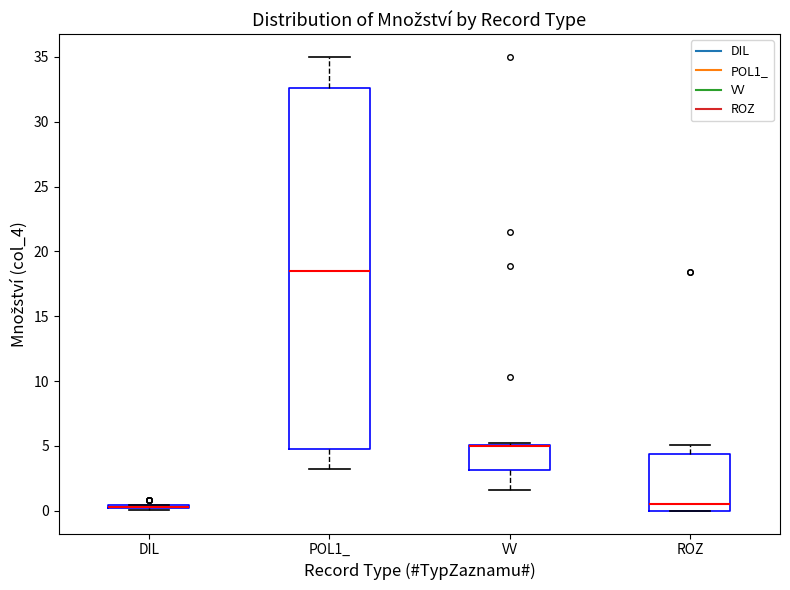

Reading left to right, read every box against the y-axis: the position of its median line, the range the box covers, and the ends of its whiskers. The values are not printed on the chart, so give them approximately, as read against the axis.

DIL: box collapsed to a line at 0.5, whiskers 0.0 to 0.5
POL1_: median 18.5, box 5.0 to 32.5, whiskers 3.5 to 35.0
VV: median 5.0 (drawn on the box's upper edge), box 3.0 to 5.0, whiskers 1.5 to 5.5
ROZ: median 0.5, box 0.0 to 4.5, whiskers 0.0 to 5.0